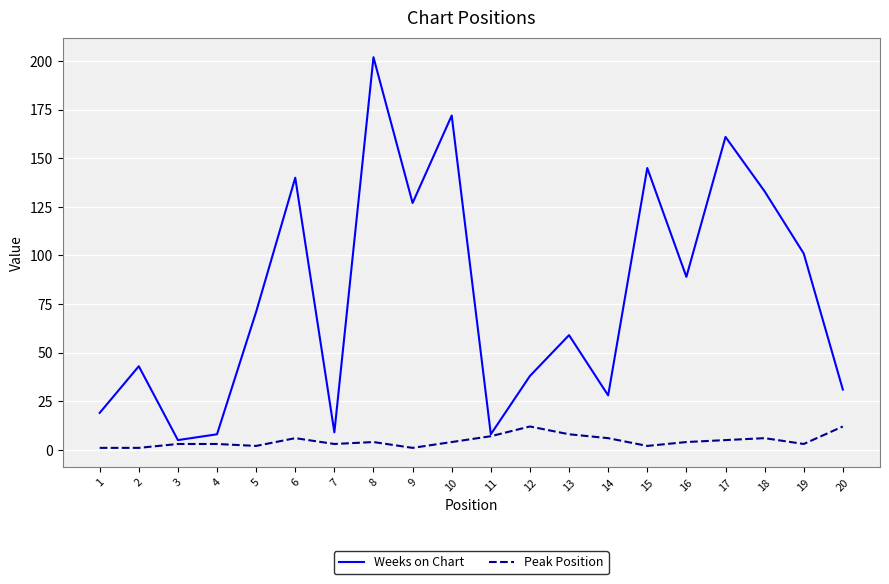

At which category does the chart reach its peak across all series?

8